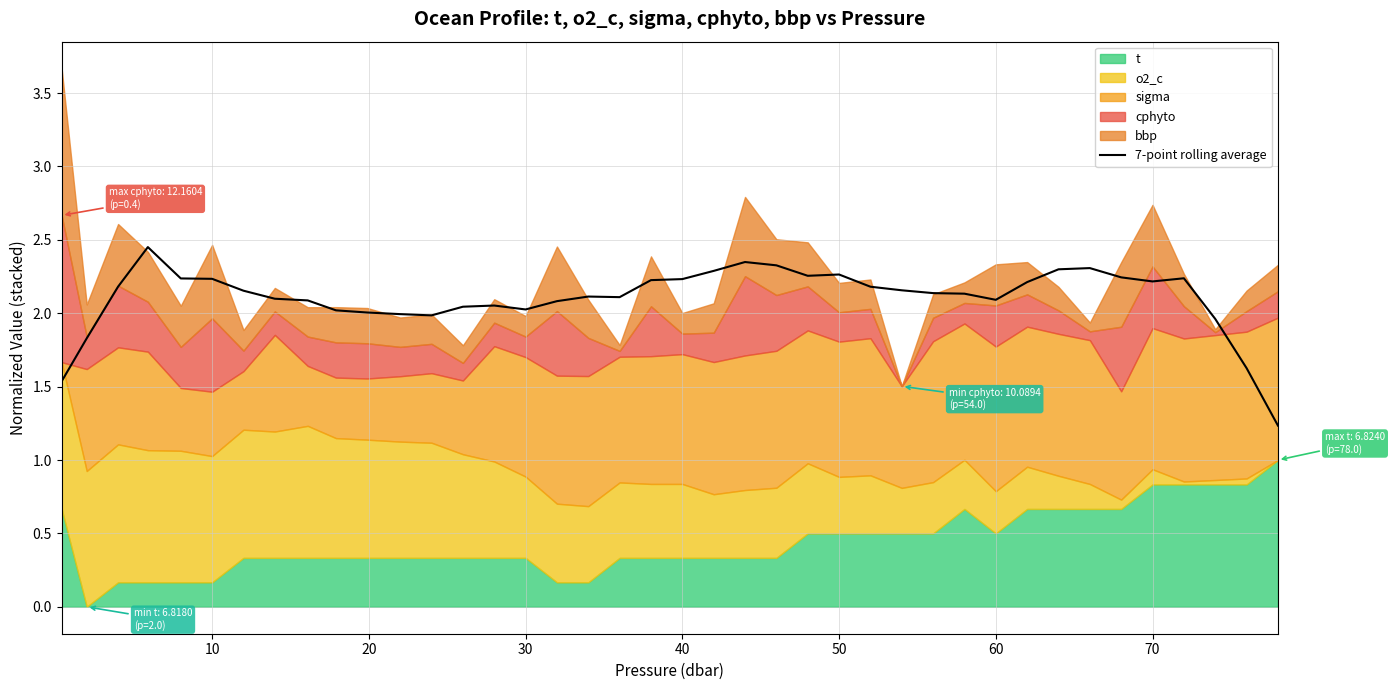

True or false: 7-point rolling average has a value of 3.1 at 60.

False